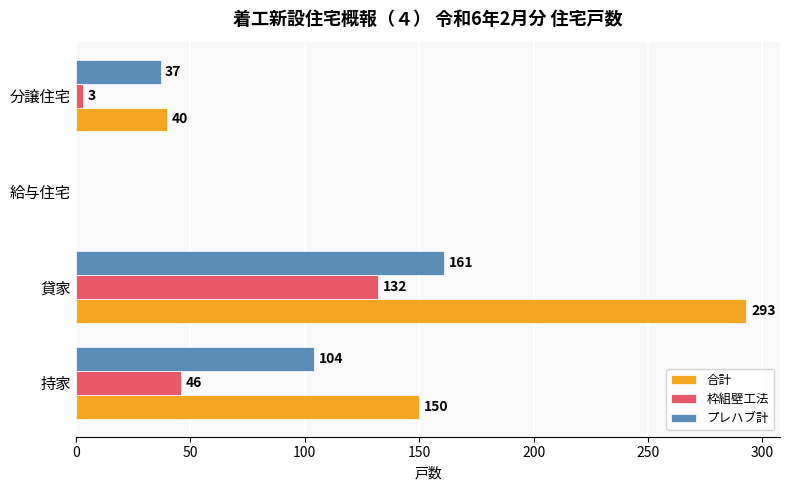

How many プレハブ計 values are between 37 and 161?

3